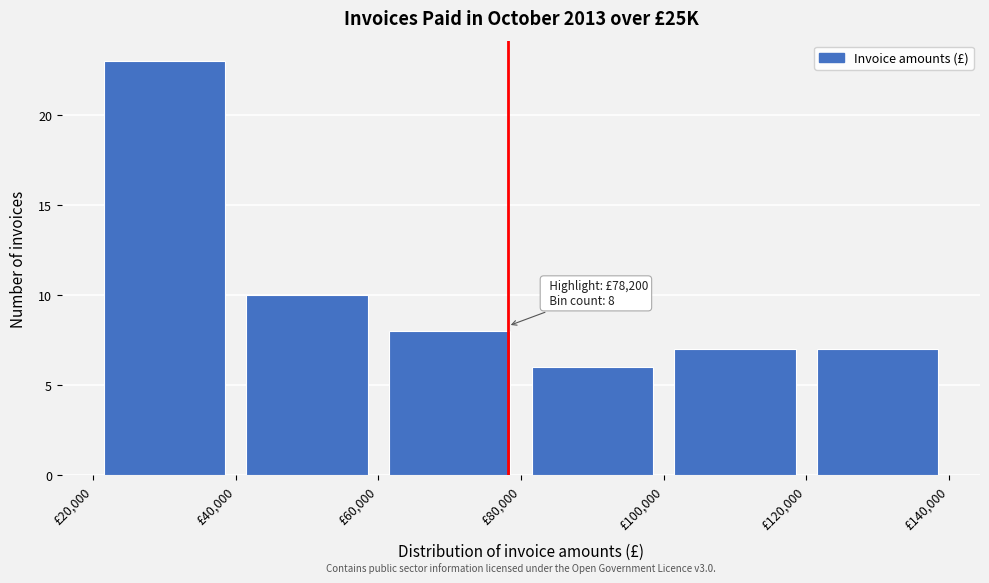

Over which range of the x-axis is the bar tallest?

20000 to 40000